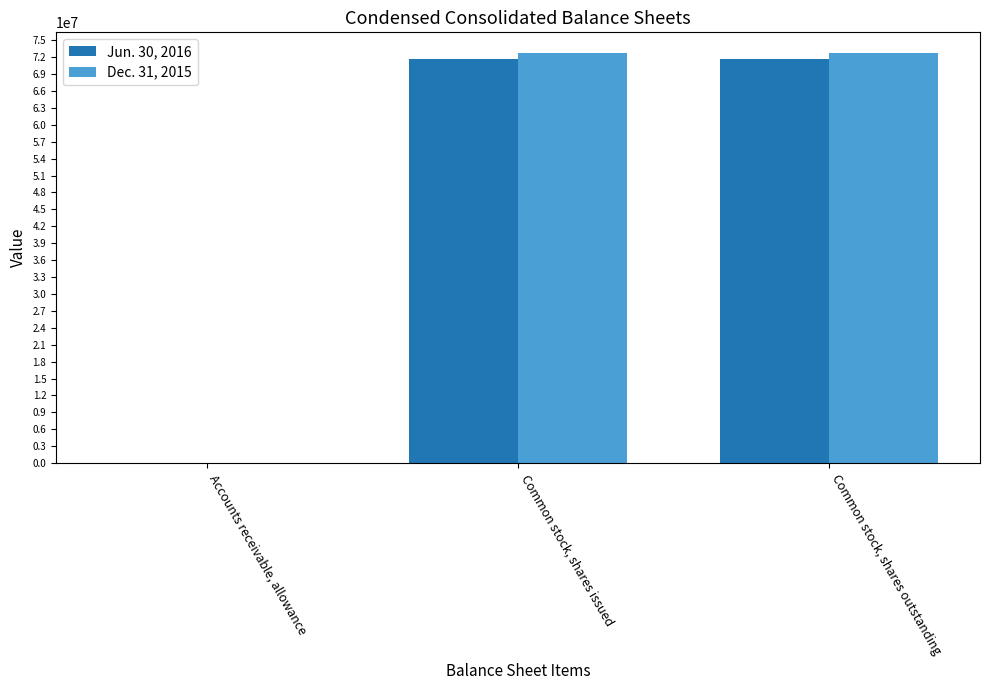

Count the Jun. 30, 2016 values in the range 4359 to 71604493.

3